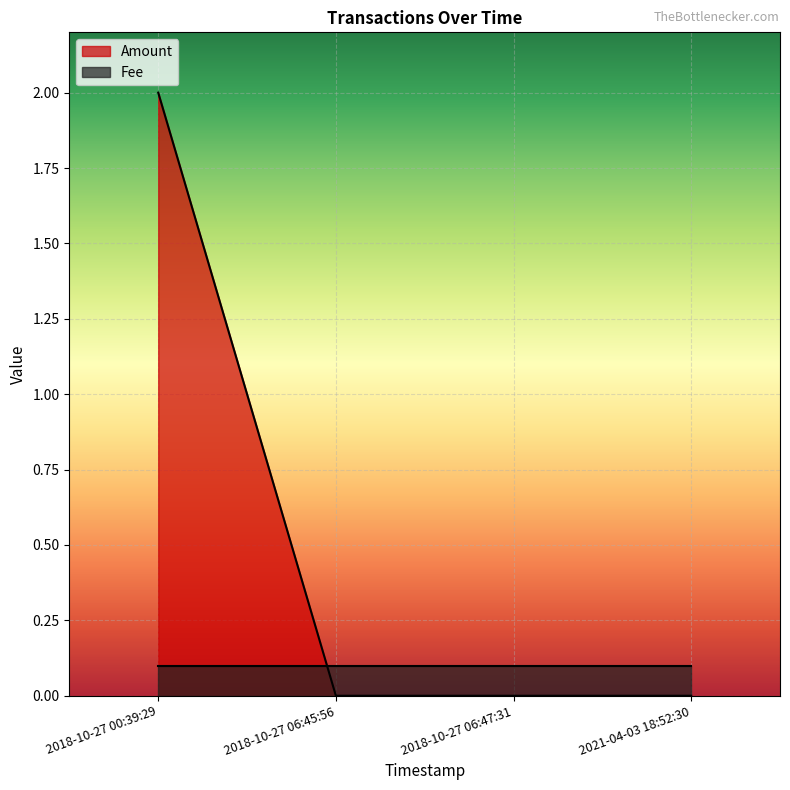

What is the greatest value displayed?

2.0